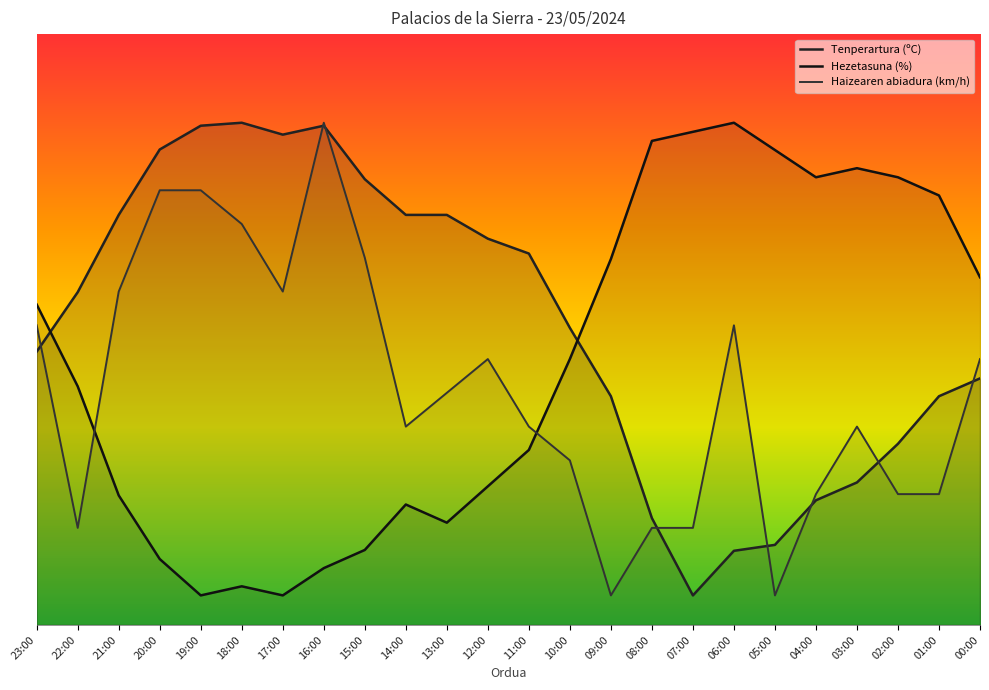

At which label does Tenperartura (ºC) reach its peak?

18:00